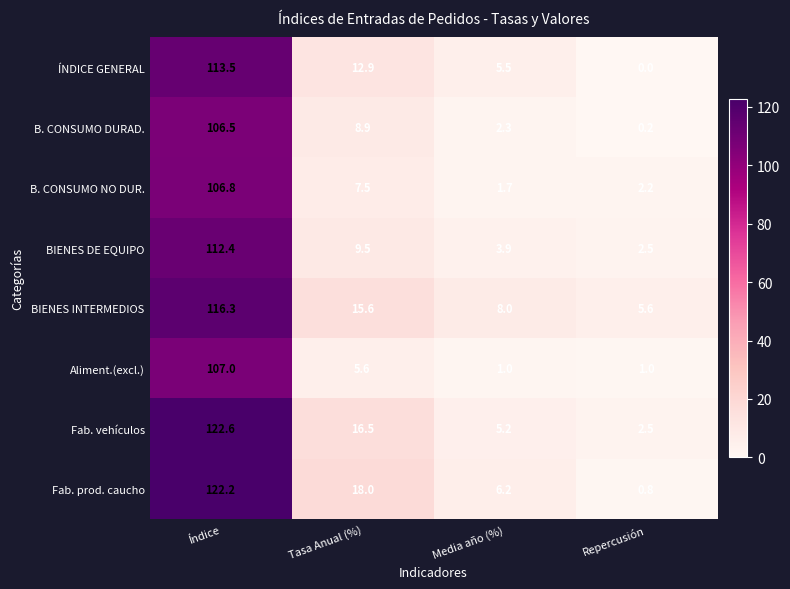

At which label is Fab. vehículos closest to 62?

Tasa Anual (%)